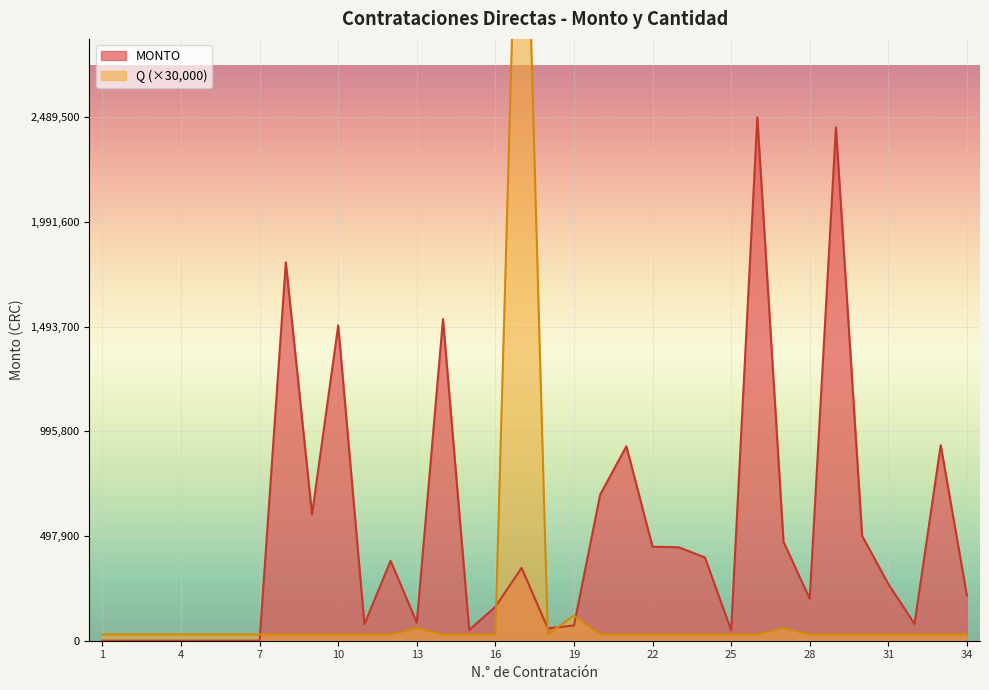

How many intersections are there between Q and MONTO?

5